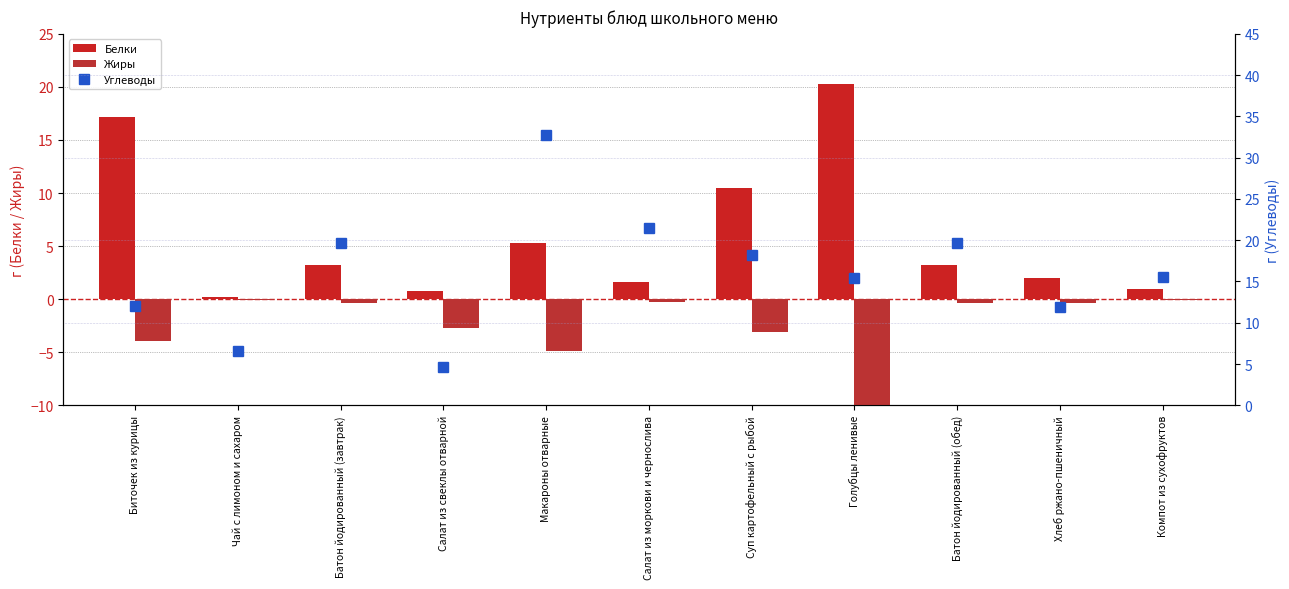

What is the total value across all series at Батон йодированный (завтрак)?

22.4